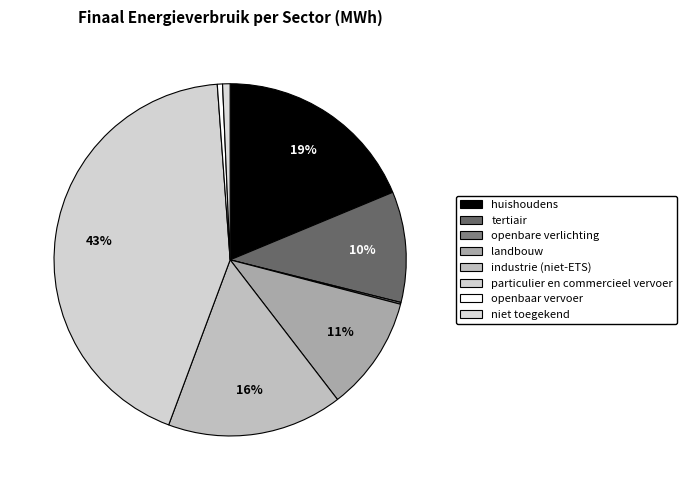

What percentage is the landbouw slice, to the nearest percent?

11%